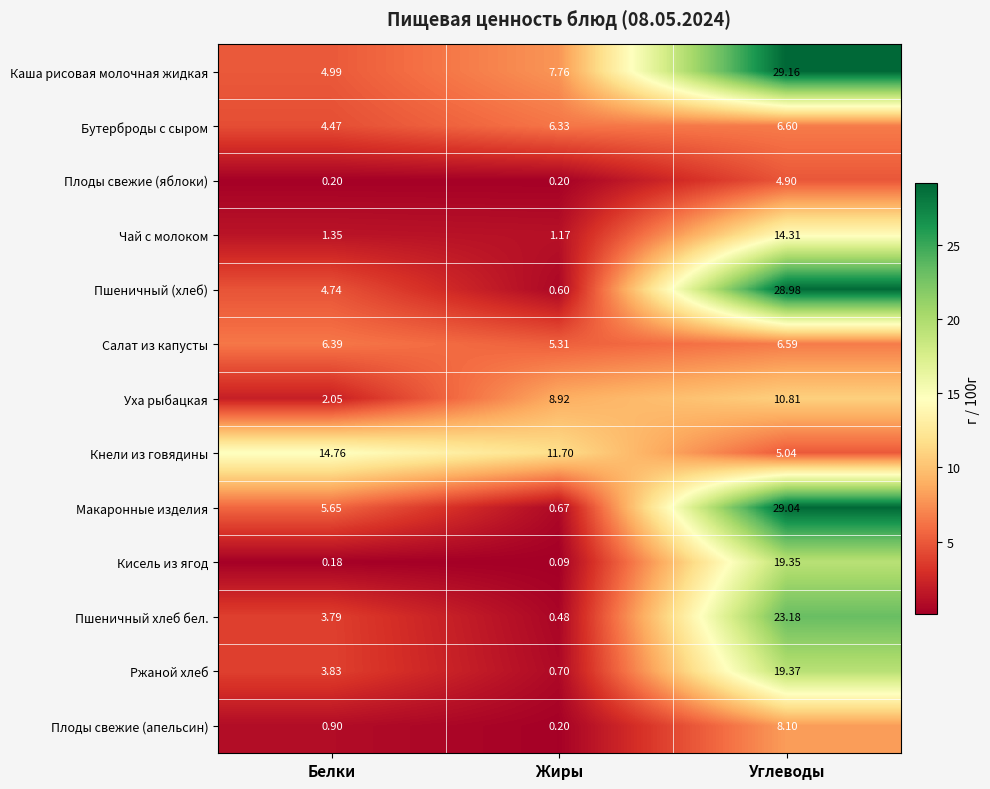

Rank the series at Белки from lowest to highest value.

Кисель из ягод, Плоды свежие (яблоки), Плоды свежие (апельсин), Чай с молоком, Уха рыбацкая, Пшеничный хлеб бел., Ржаной хлеб, Бутерброды с сыром, Пшеничный (хлеб), Каша рисовая молочная жидкая, Макаронные изделия, Салат из капусты, Кнели из говядины